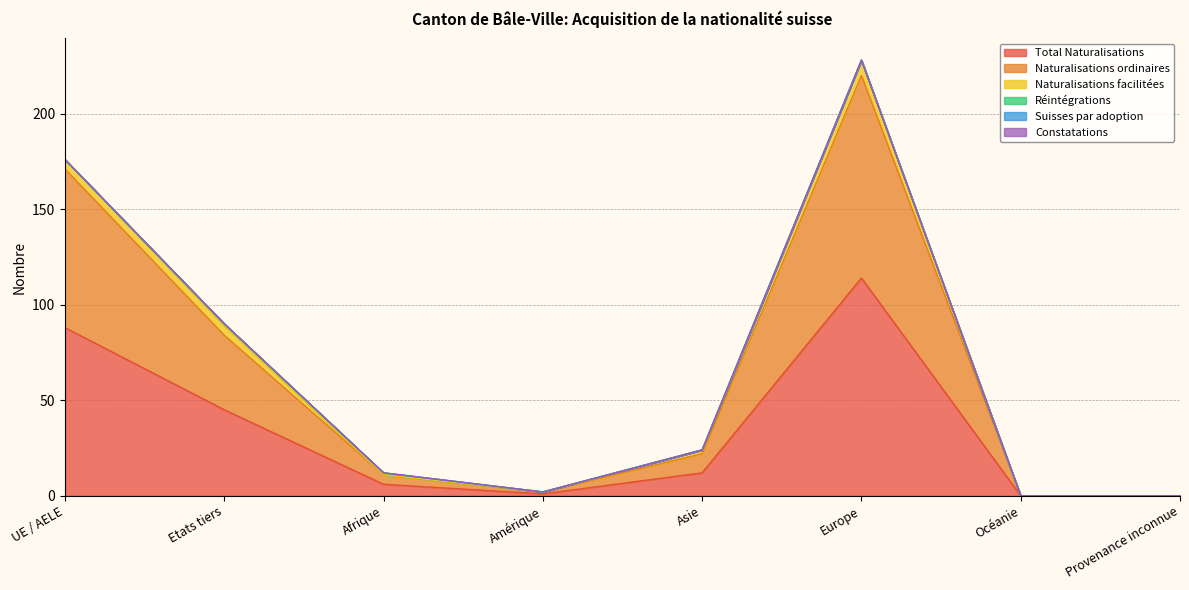

Is the value of Naturalisations facilitées at Afrique greater than the value of Total Naturalisations at UE / AELE?

No